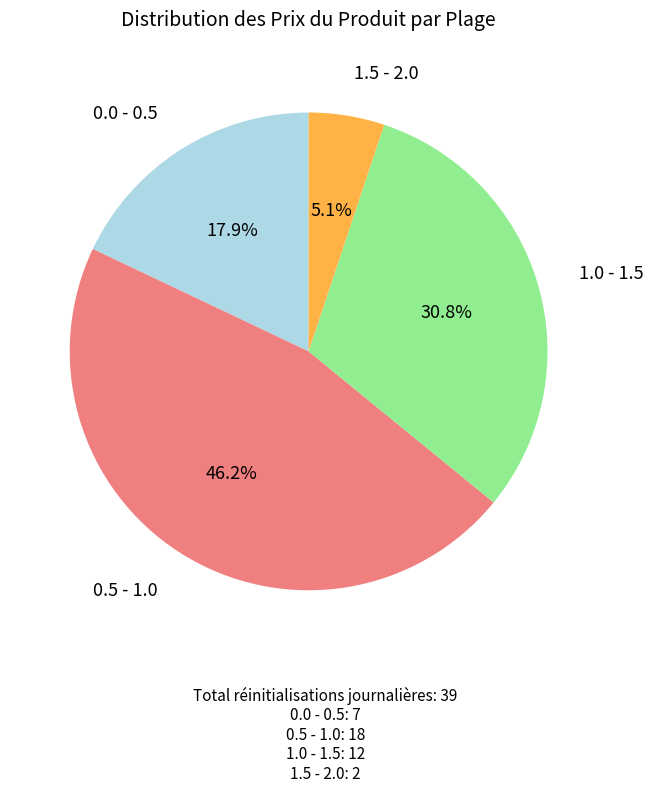

Count the number of slices in the pie.

4